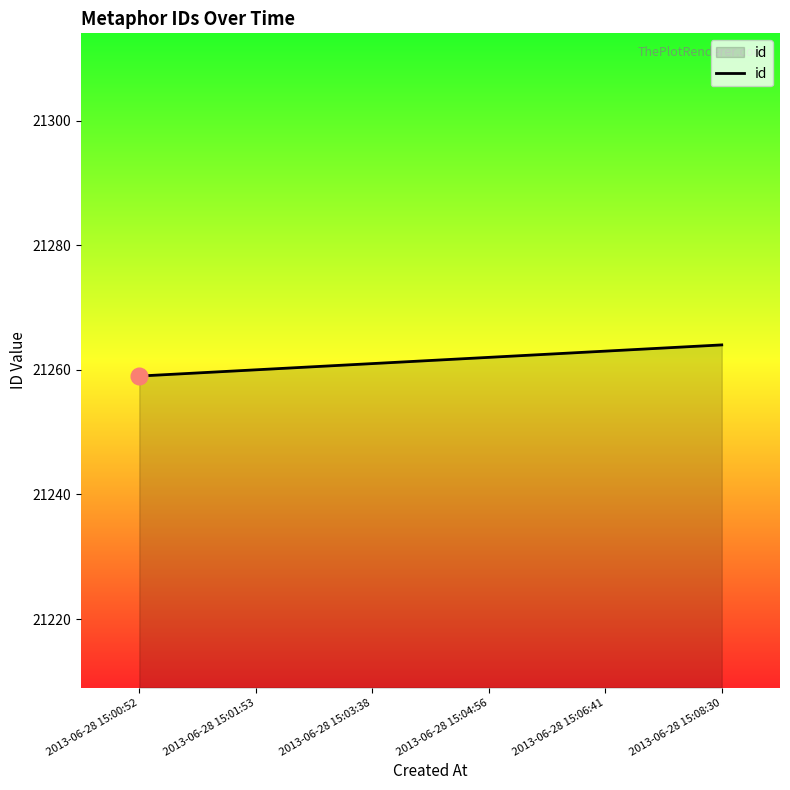

What position from the left is 2013-06-28 15:06:41?

5